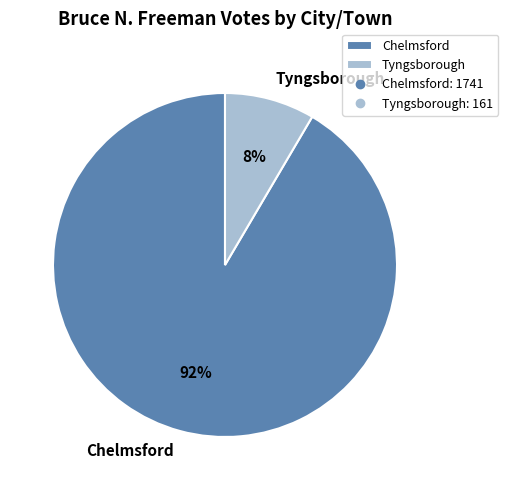

Between Tyngsborough and Chelmsford, which is larger?

Chelmsford